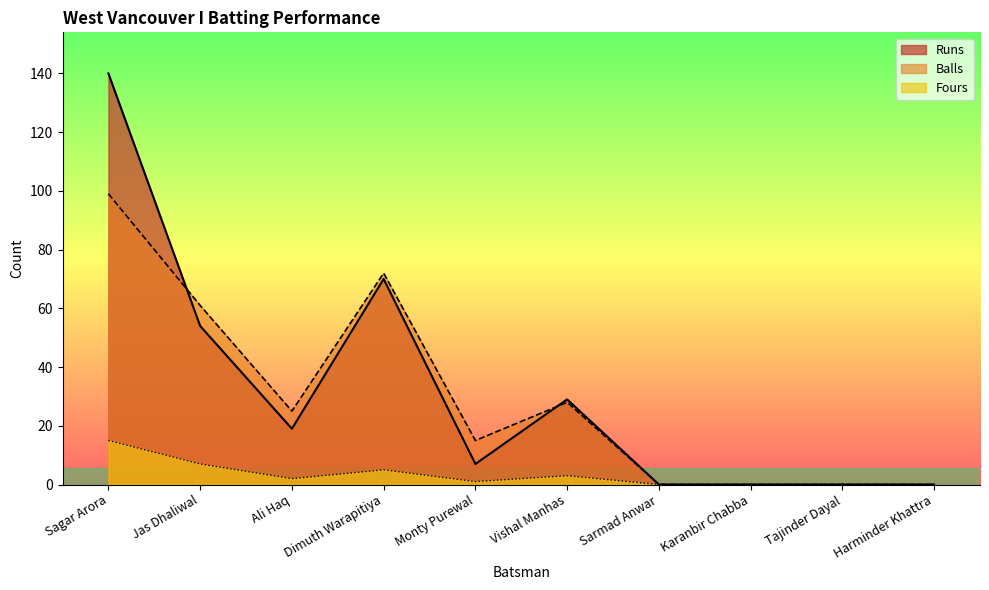

What is the difference between the highest and lowest values at Dimuth Warapitiya?

67